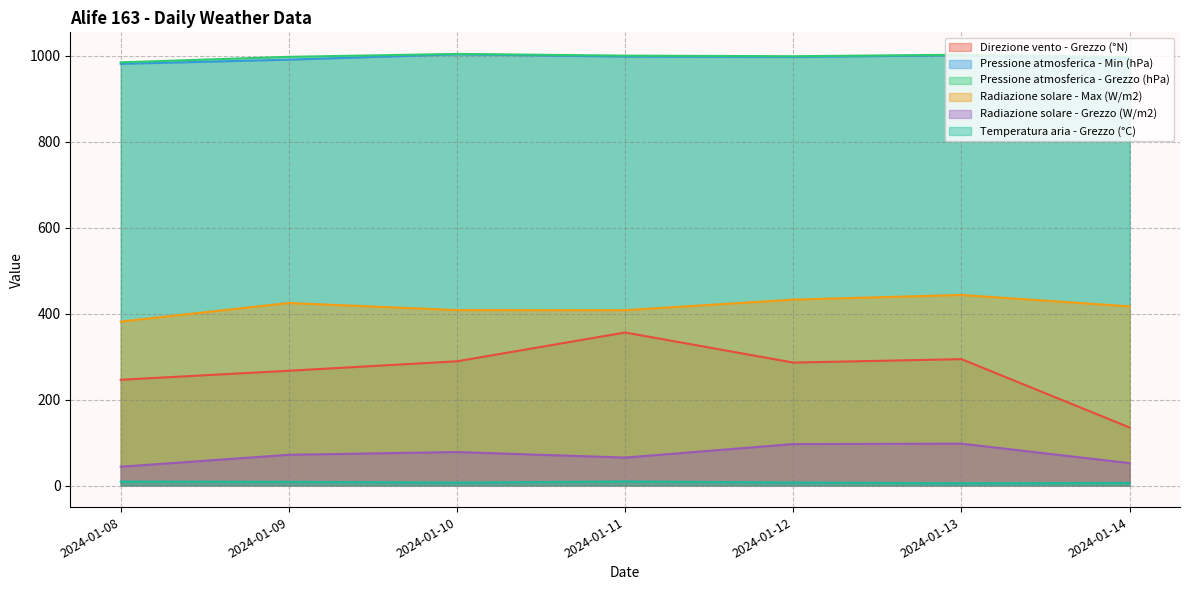

What is the total value across all series at 2024-01-12?

2817.6